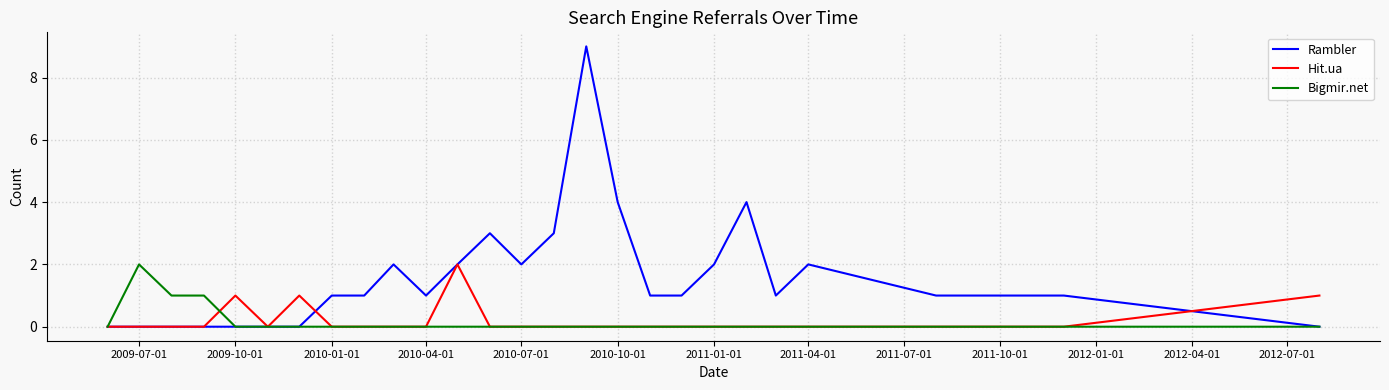

Which series has the largest range (max minus min)?

Rambler